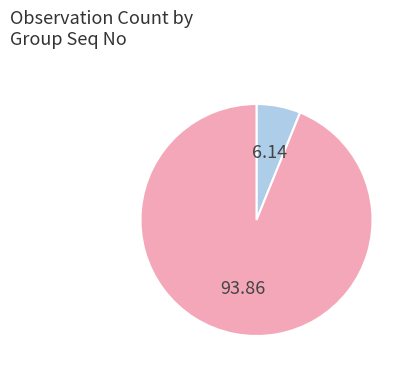

Count the number of slices in the pie.

2